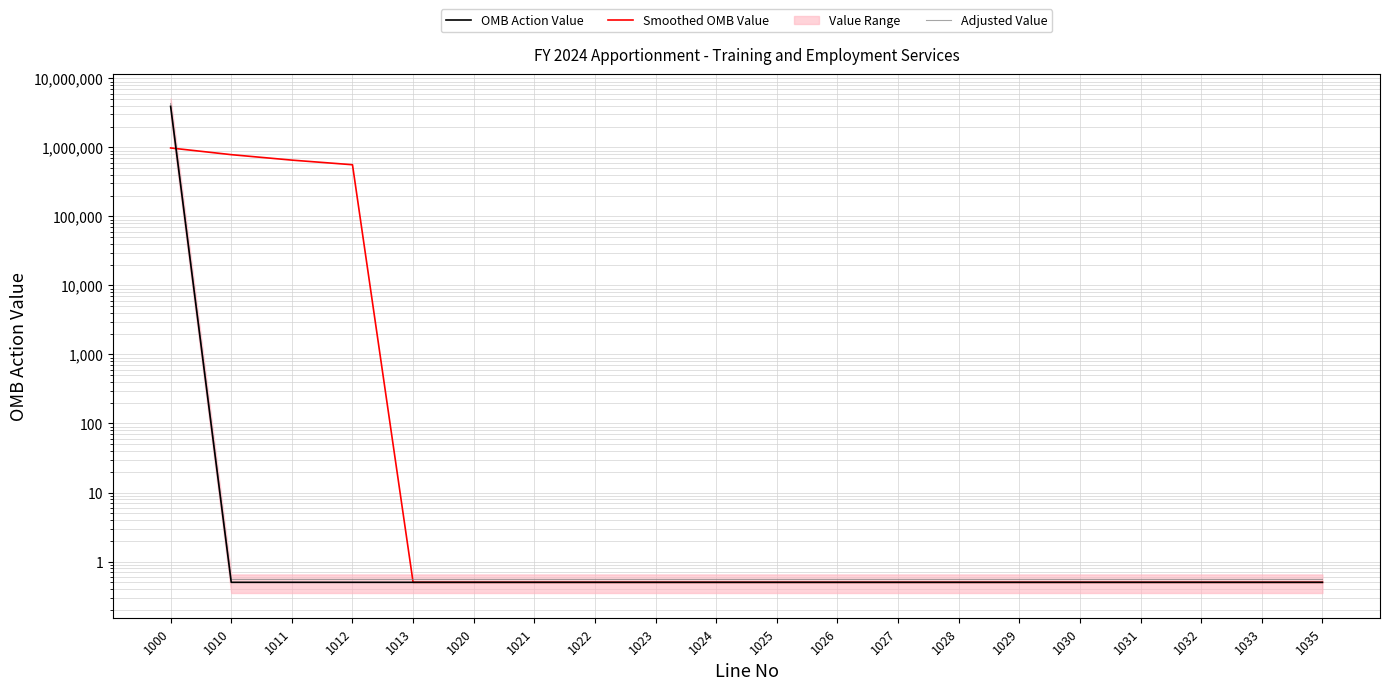

List the series in order of their overall mean, lowest first.

Smoothed OMB Value, OMB Action Value, Adjusted Value